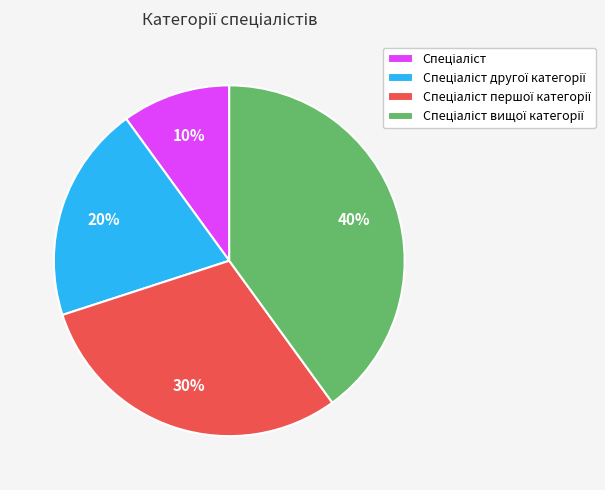

Is there any slice that represents more than half of the pie?

No